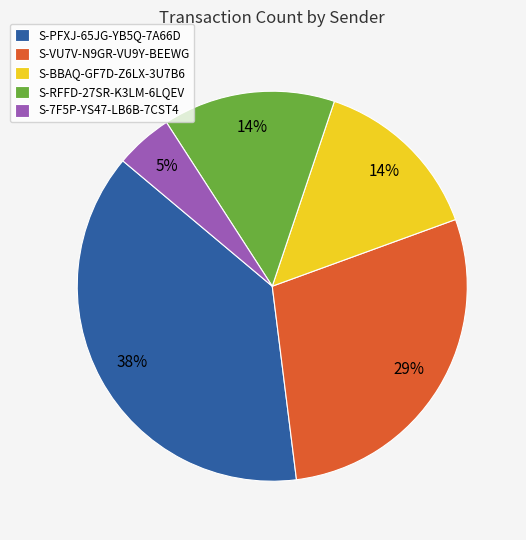

Which category has the biggest portion of the pie?

S-PFXJ-65JG-YB5Q-7A66D